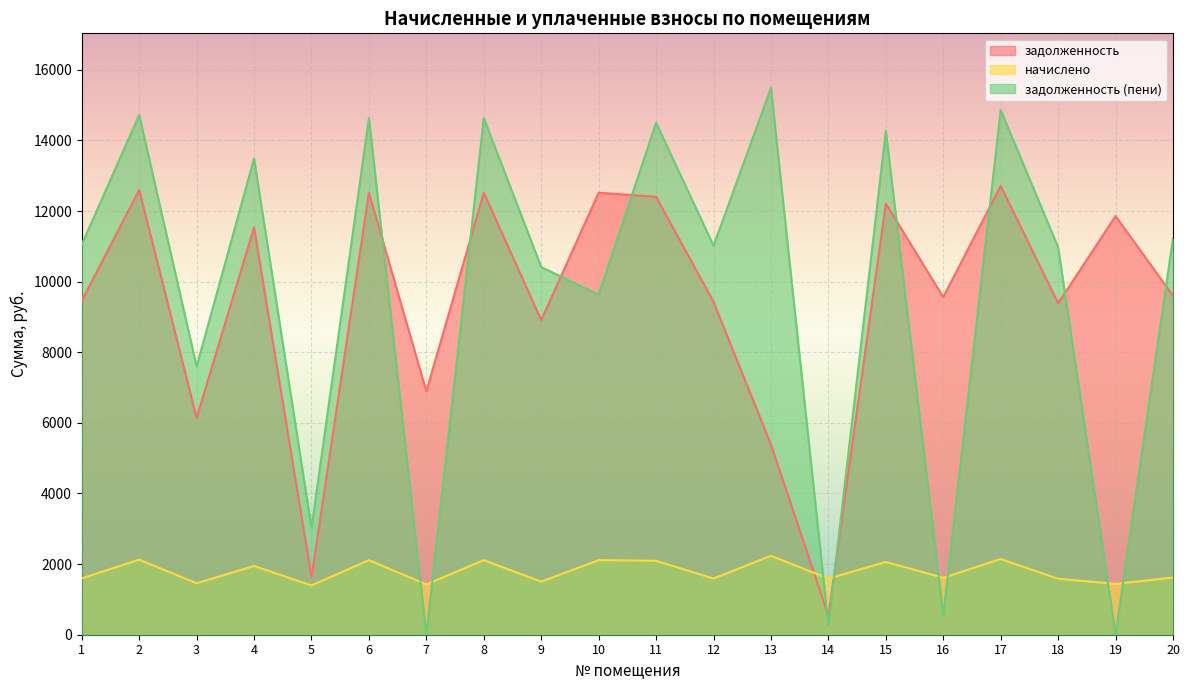

At which category does задолженность (пени) reach its first local valley?

3